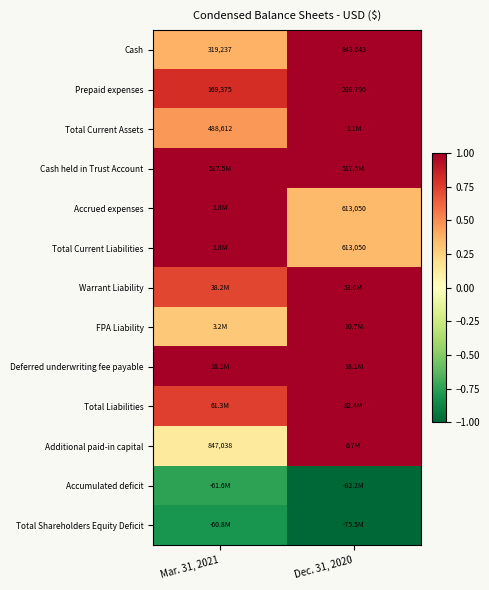

Which has a higher value, Mar. 31, 2021 or Dec. 31, 2020?

Dec. 31, 2020